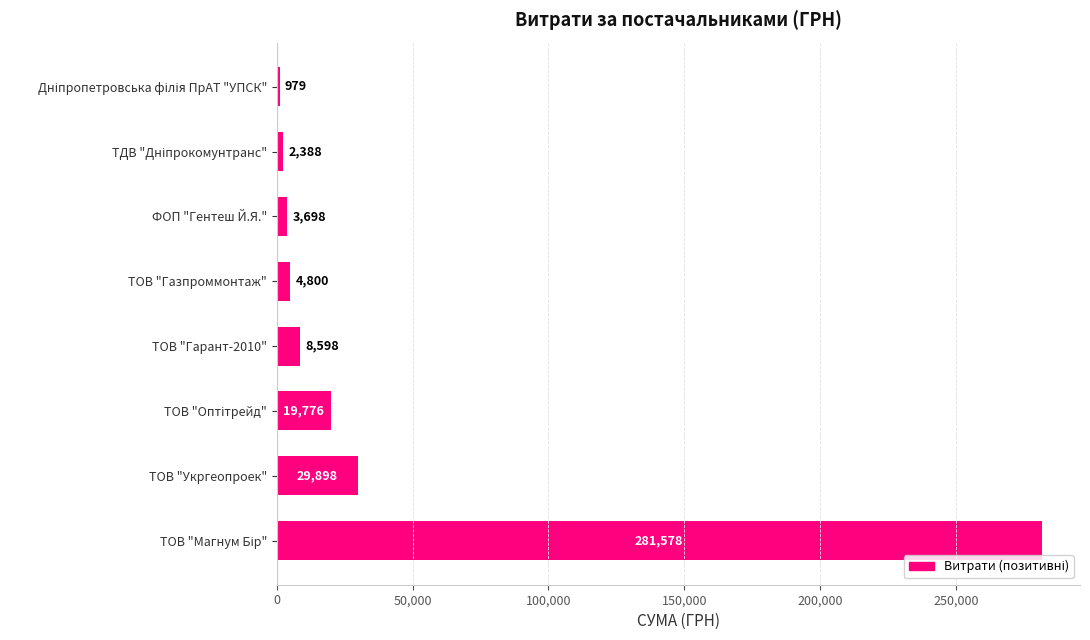

What is the average value?

43964.4